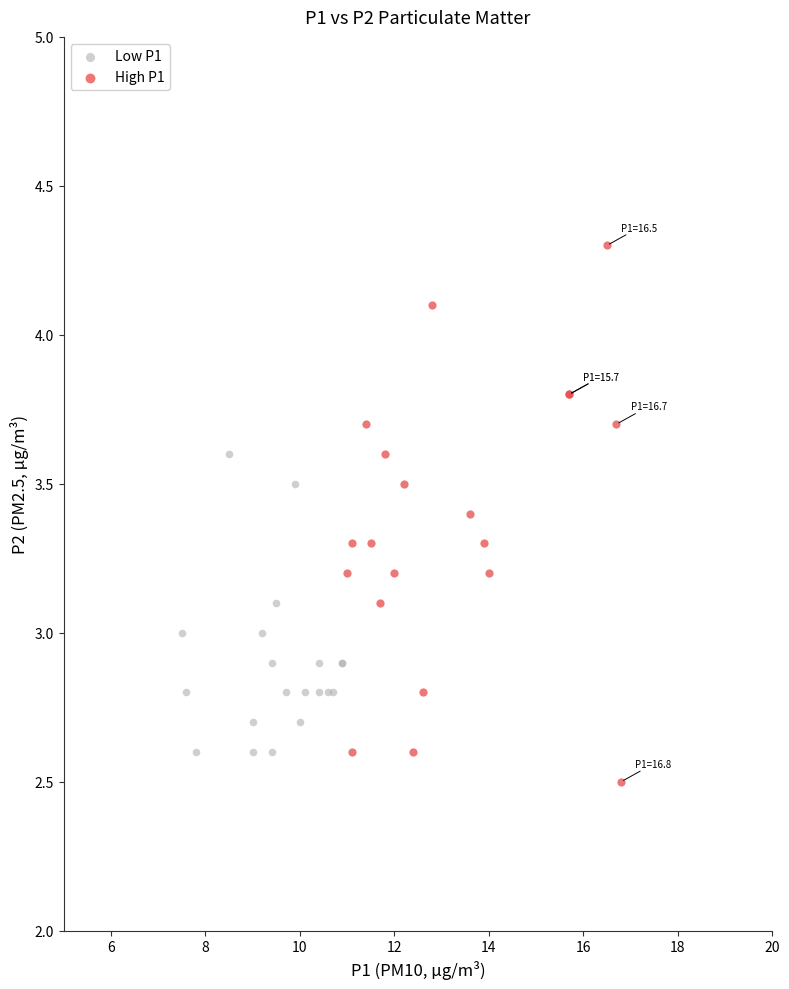

Which series contains the highest Y value?

High P1